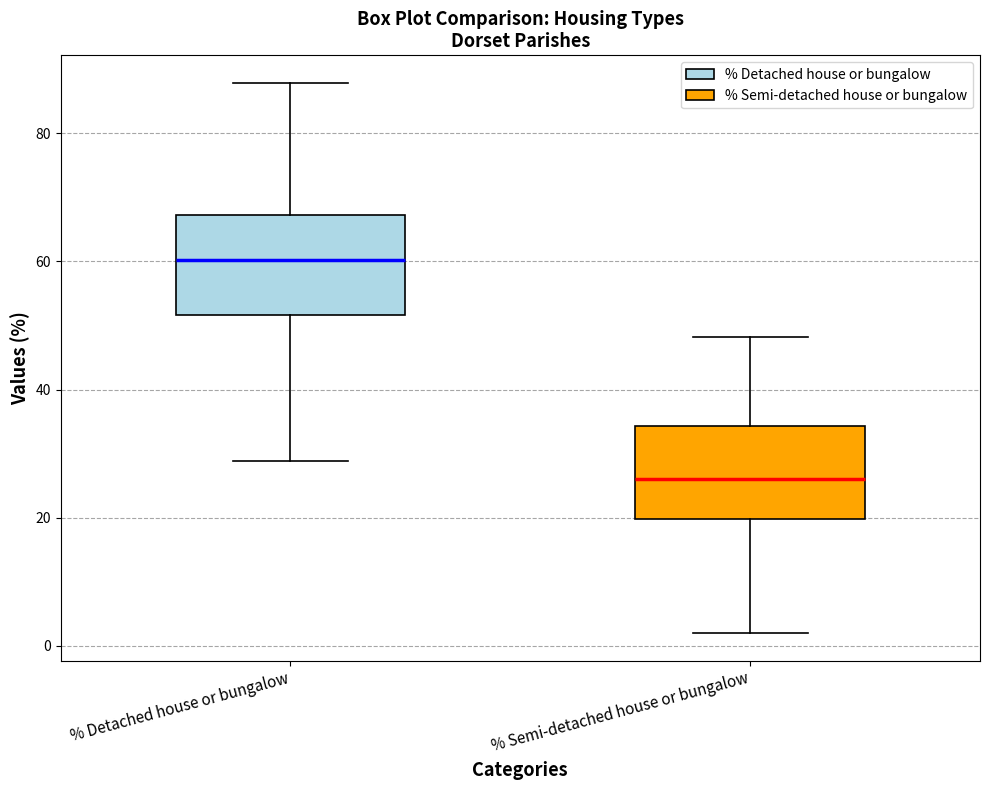

Which box's median line is the highest?

% Detached house or bungalow